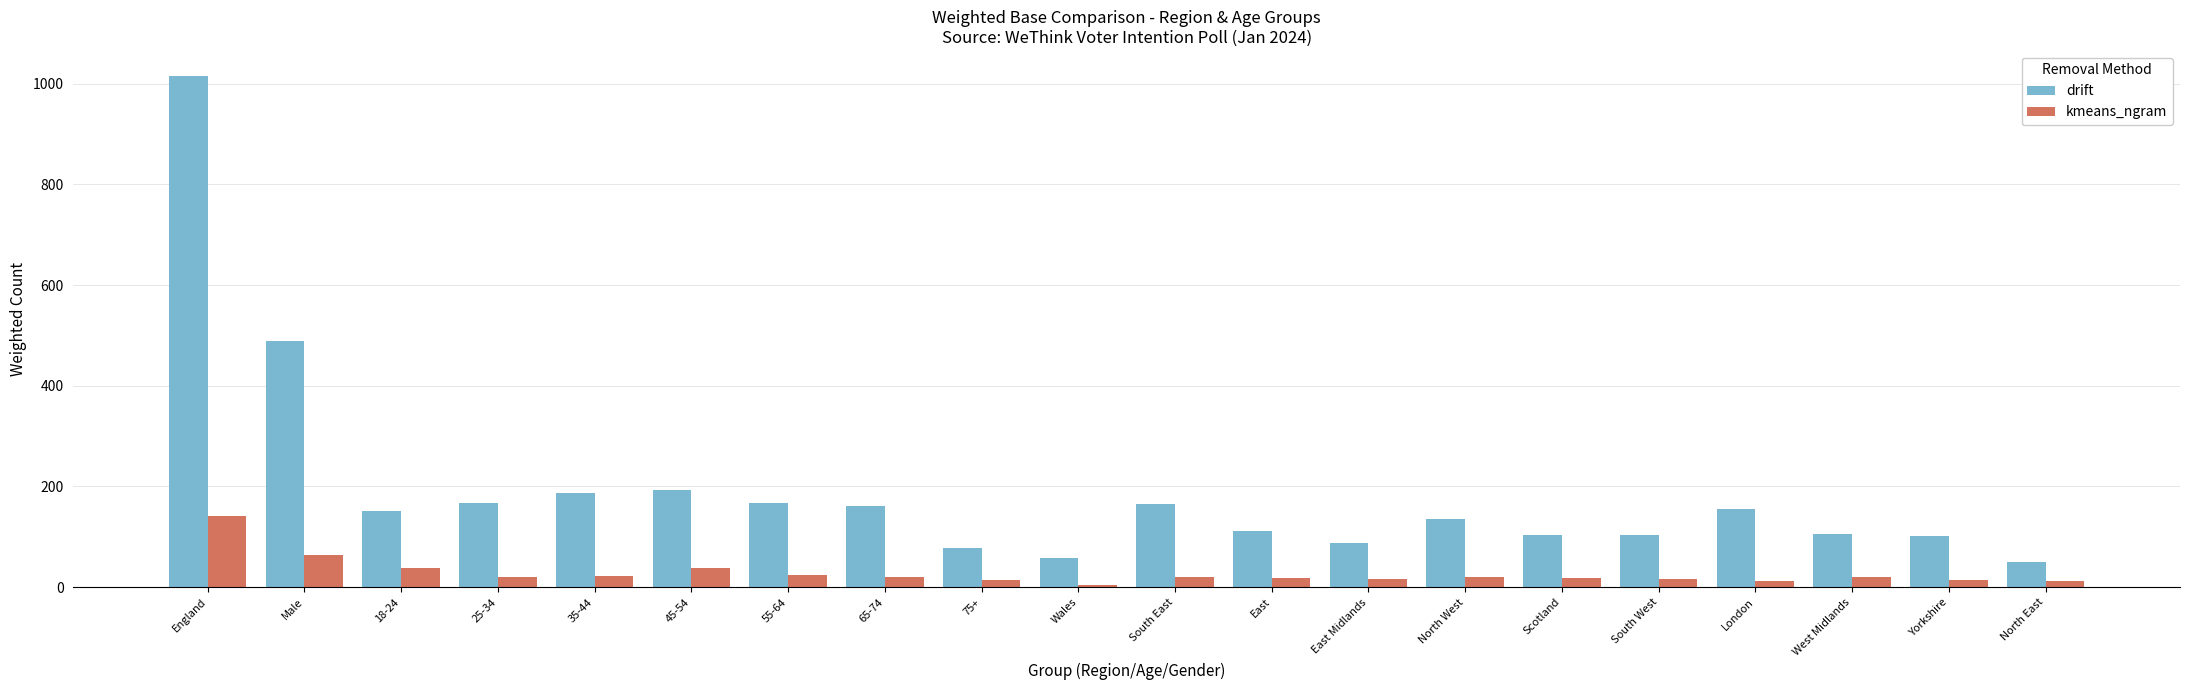

Is it true that kmeans_ngram equals 201 at England?

False